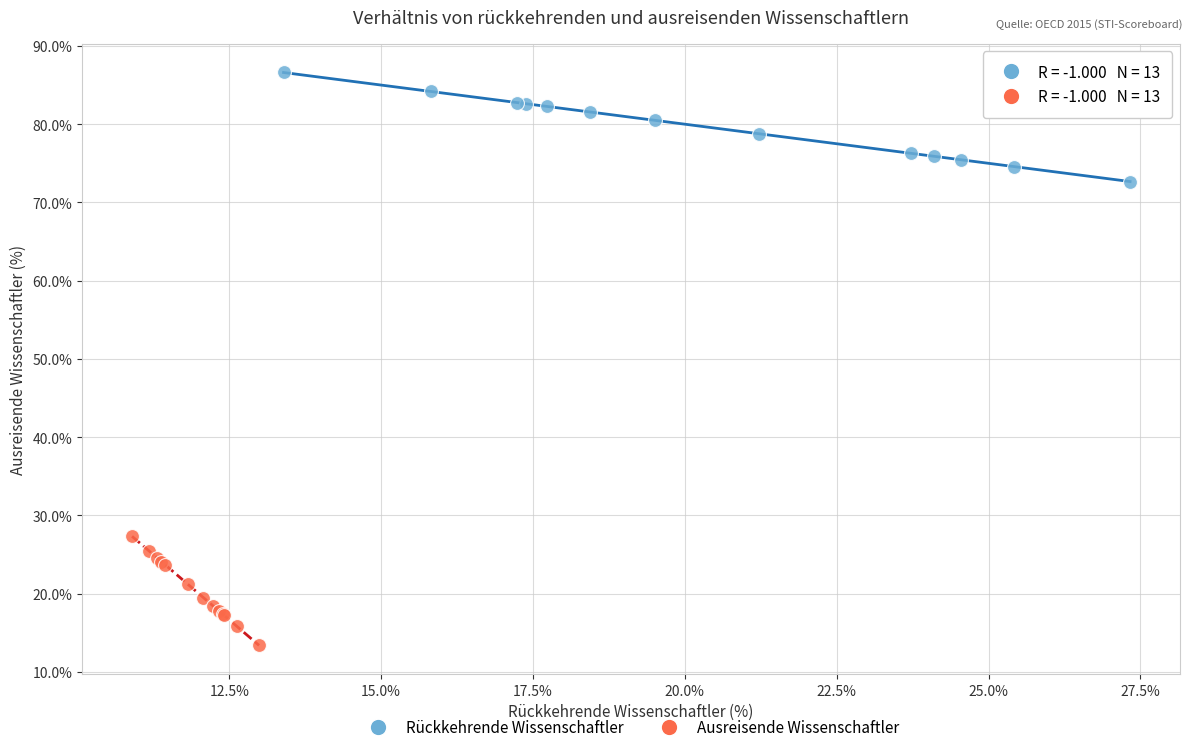

Which series contains the highest Y value?

Rückkehrende Wissenschaftler